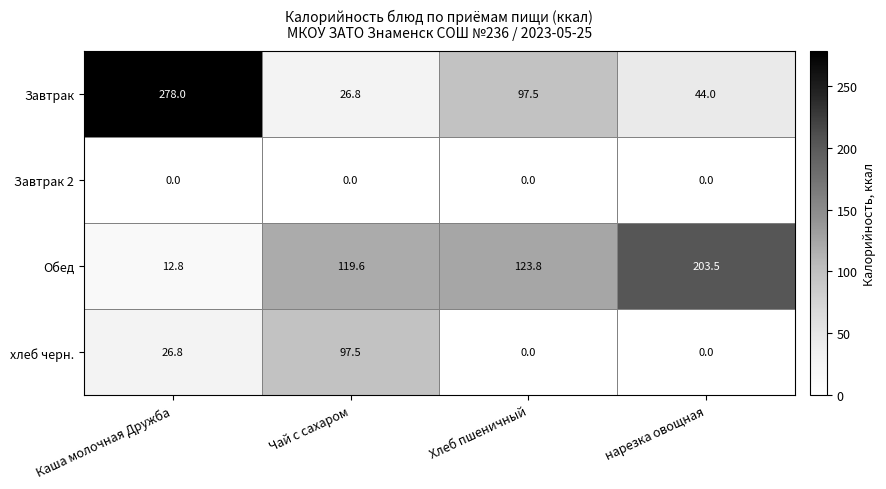

Where does the Завтрак series first go above 97?

Каша молочная Дружба